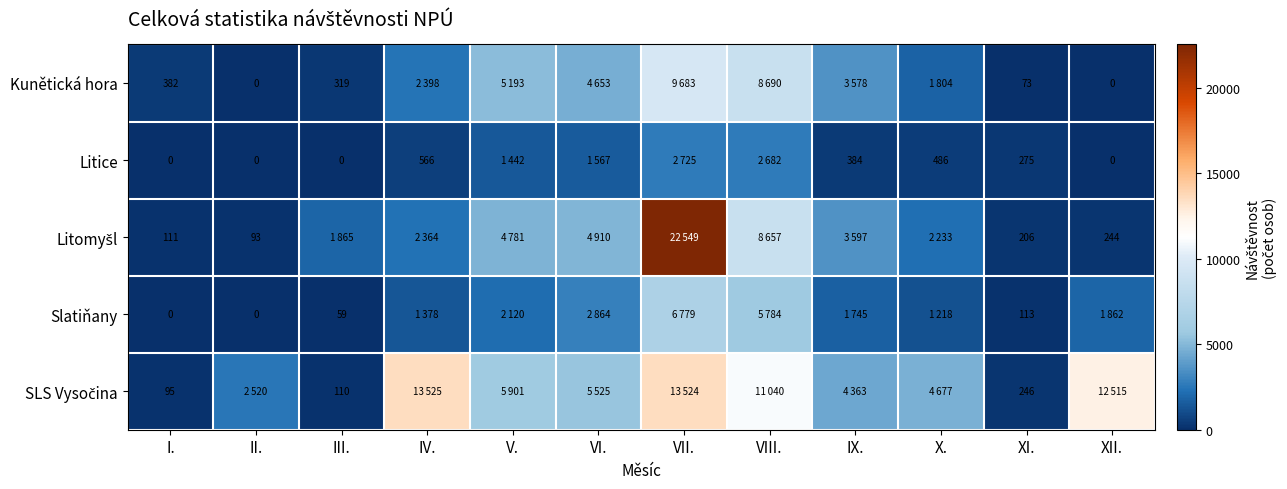

What is the total value across all series at X.?

10418